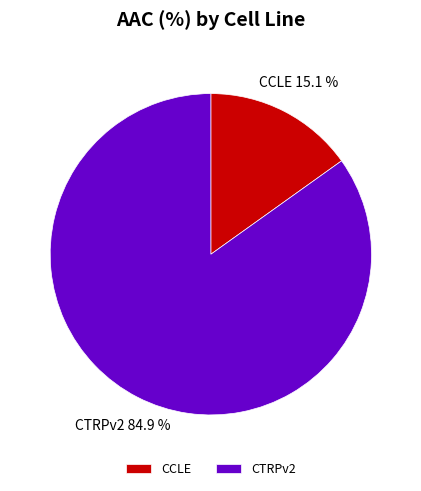

What percentage is the CTRPv2 slice, to the nearest percent?

85%